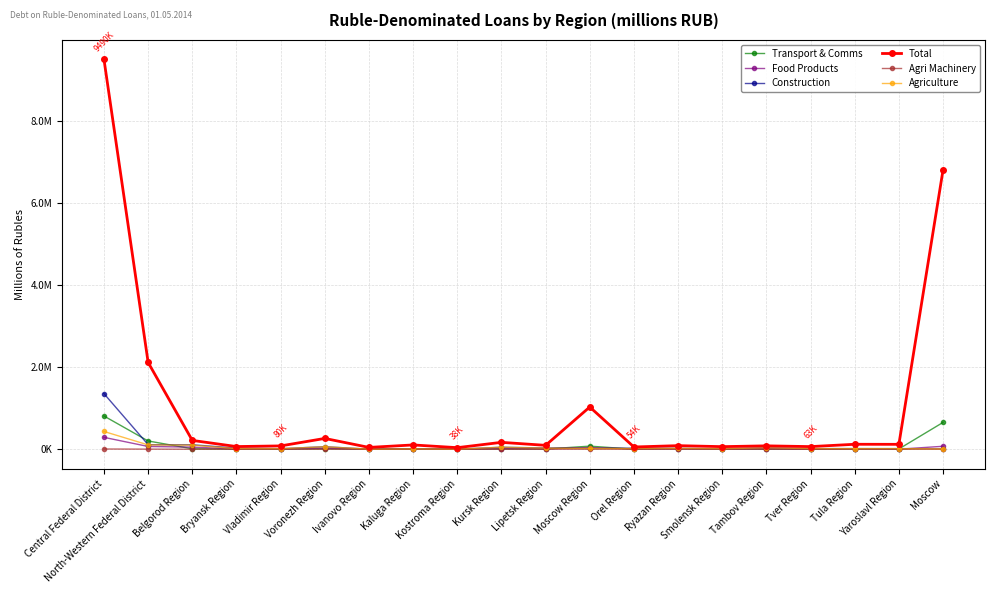

In Transport & Comms, how many points are lower than both neighbors (excluding endpoints)?

6